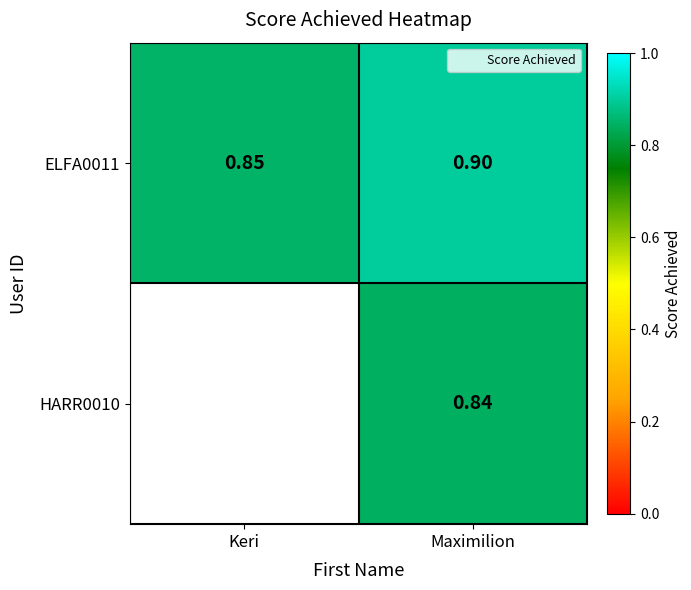

How many categories are shown in the chart?

2